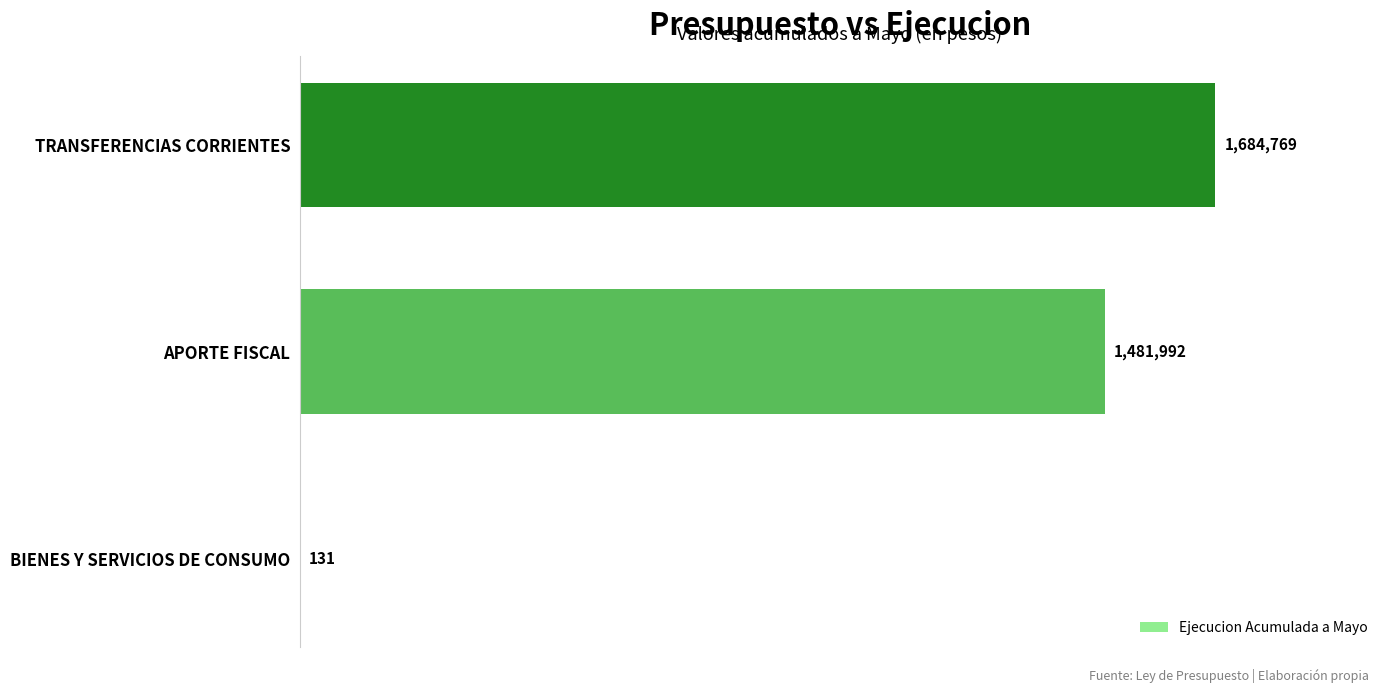

Between APORTE FISCAL and TRANSFERENCIAS CORRIENTES, which is larger?

TRANSFERENCIAS CORRIENTES